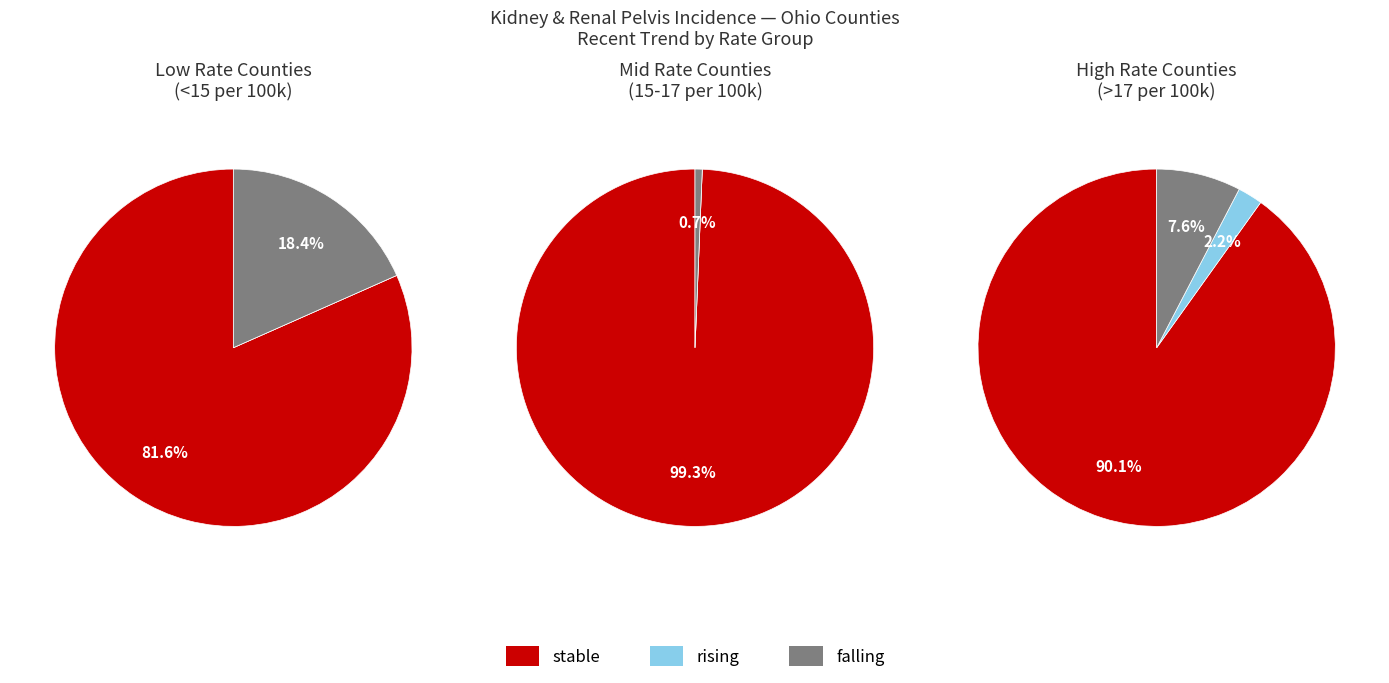

Is falling the majority of the pie?

No